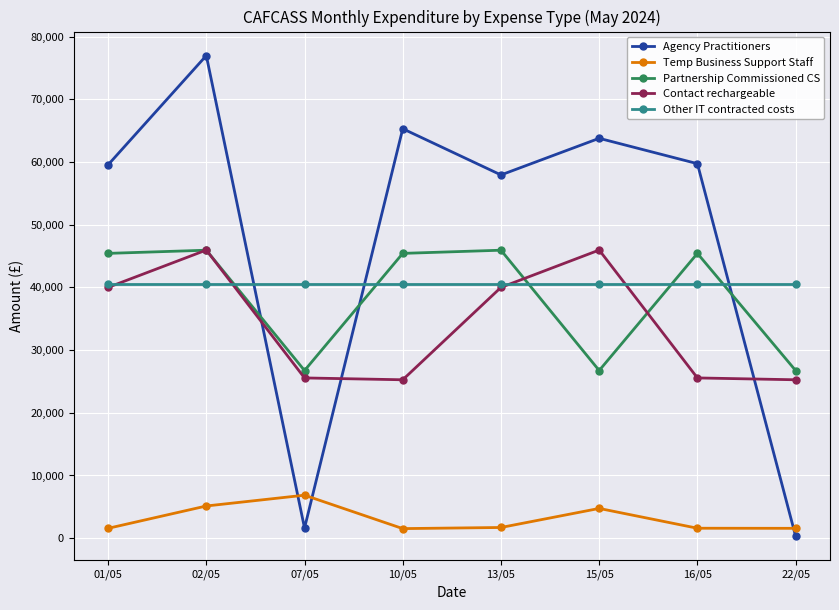

The Contact rechargeable series shows 15039.3 at 07/05. True or false?

False